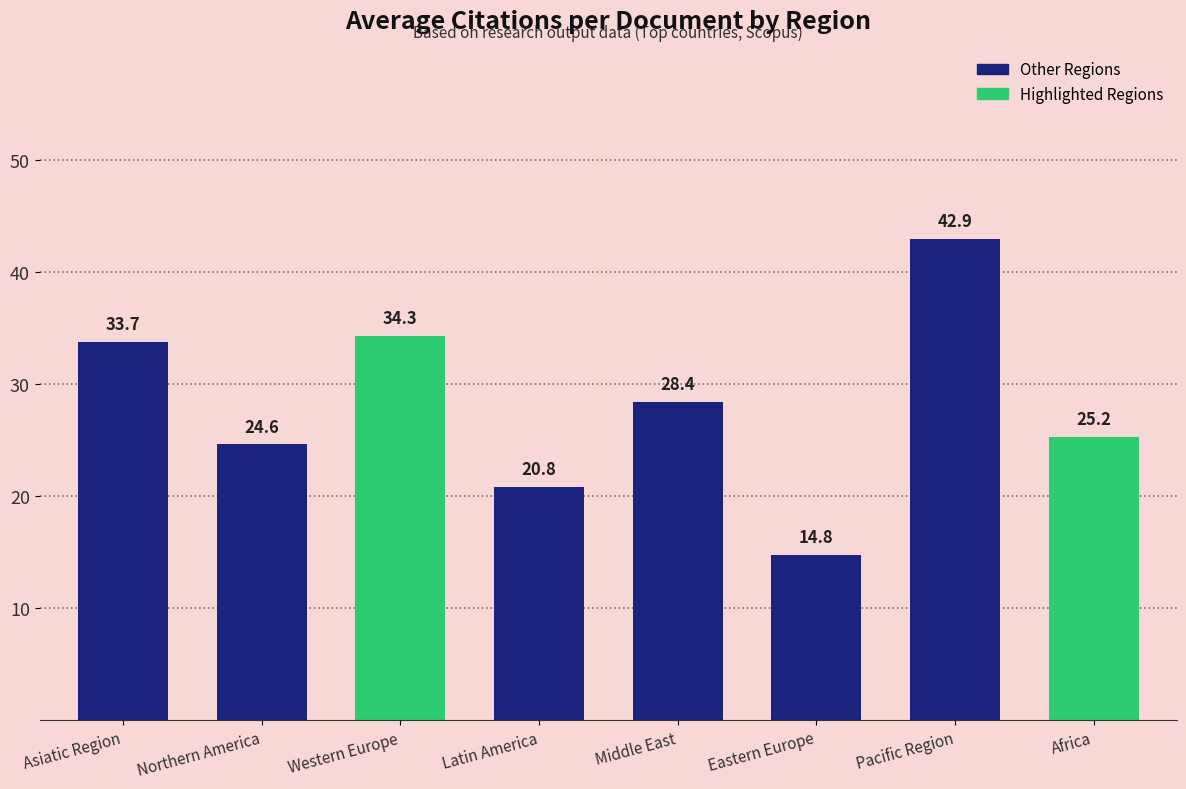

Where does the data first go above 28?

Asiatic Region